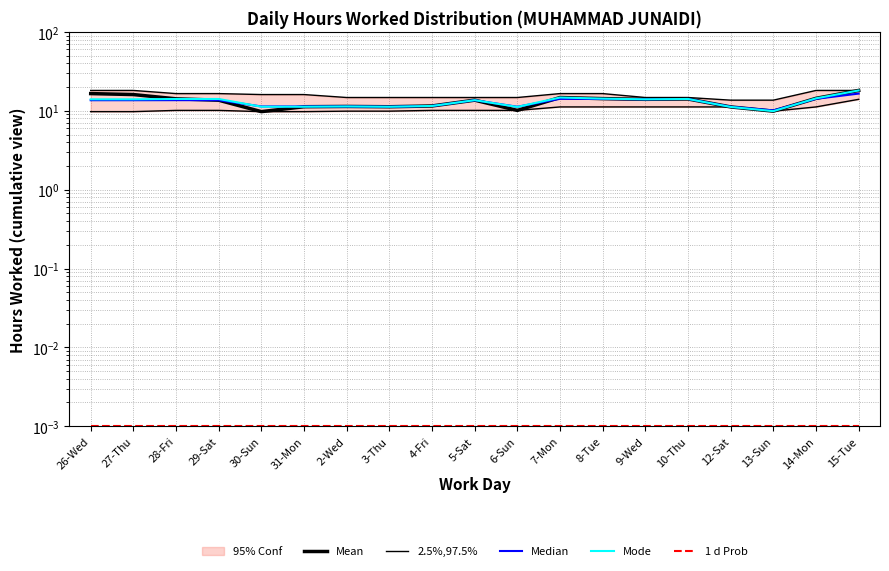

What are all the series names shown in the legend?

Mean, 2.5%,97.5%, Median, Mode, 1 d Prob